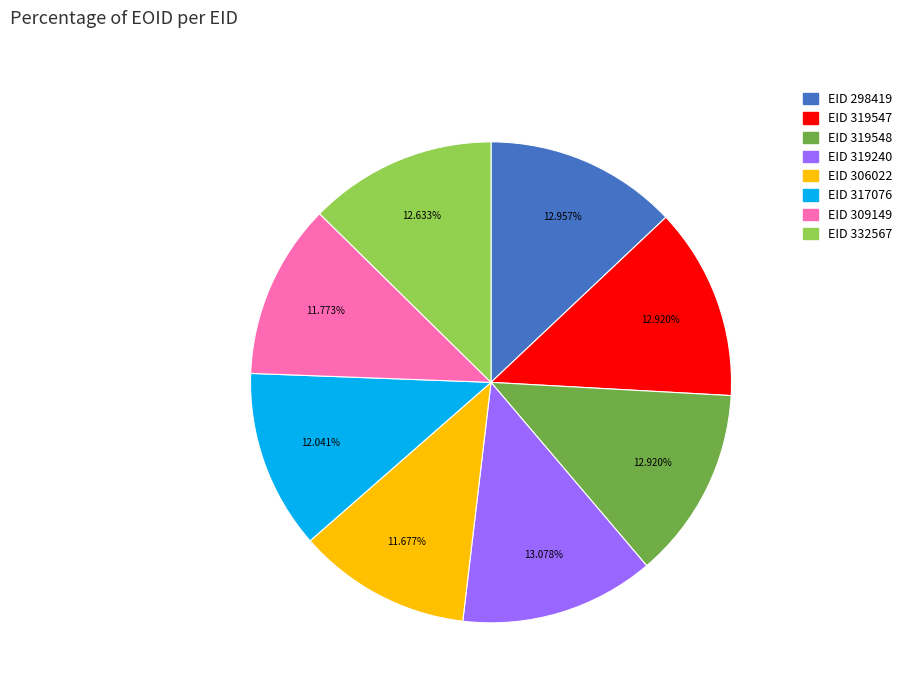

Is there a majority slice in this chart?

No